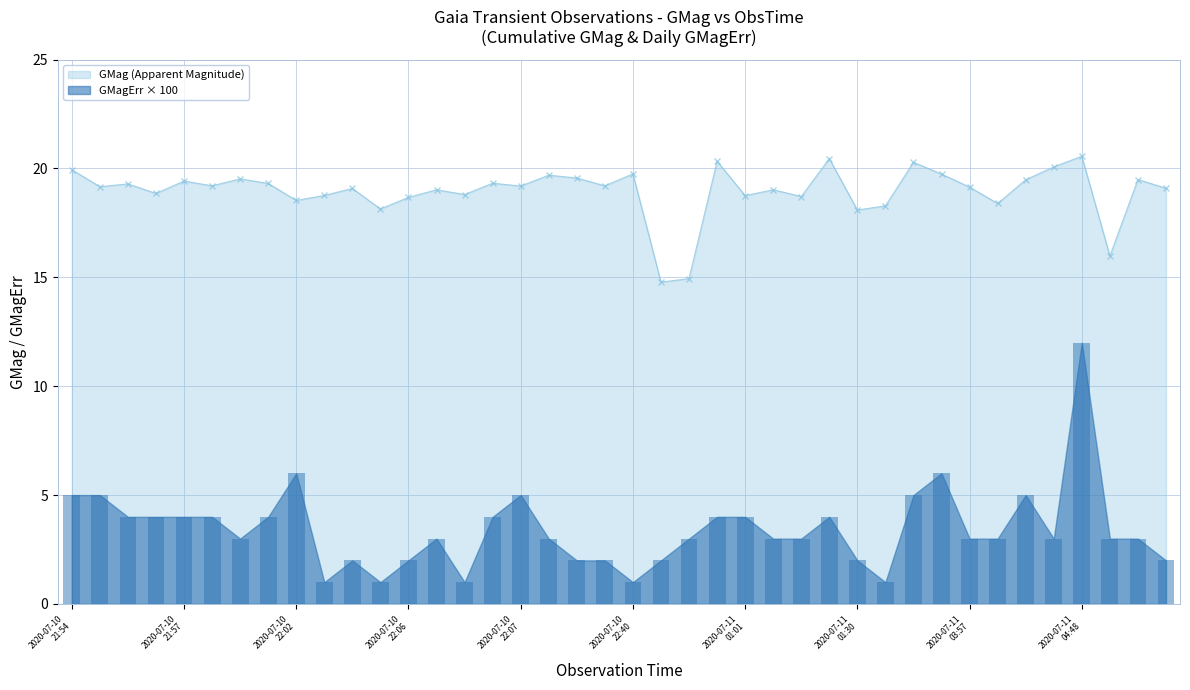

List the series in order of their peak value, highest first.

GMag, GMagErr